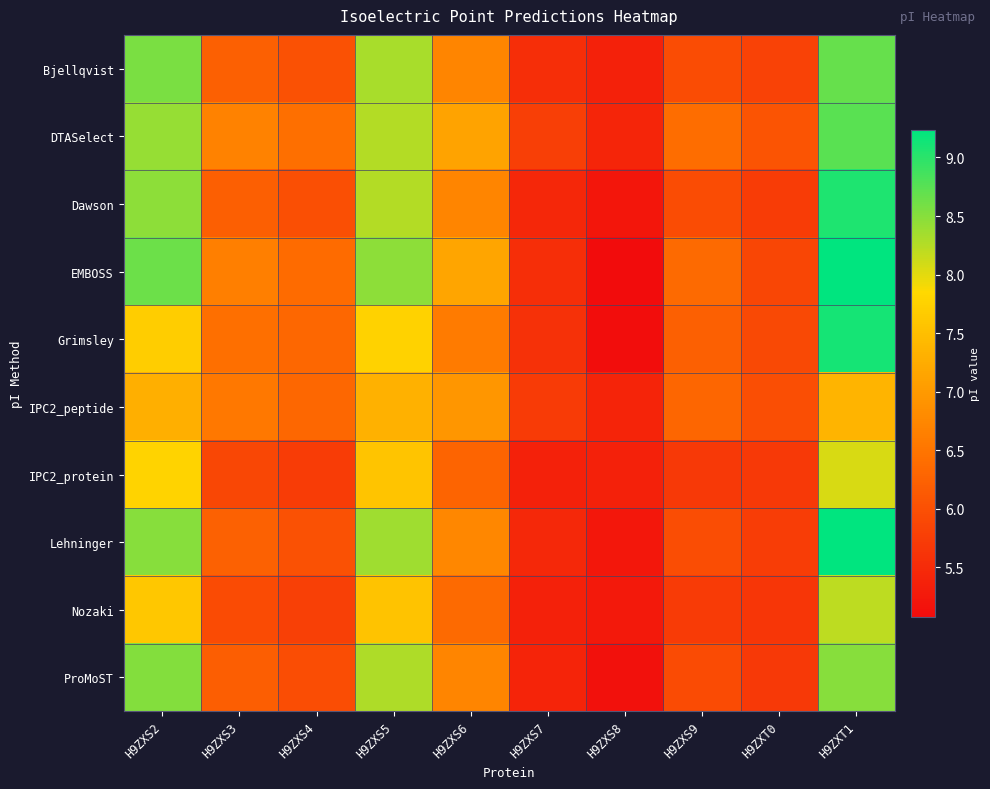

Reading right to left, extract all data points from this chart.

Bjellqvist: H9ZXT1=8.7	H9ZXT0=5.8	H9ZXS9=6.0	H9ZXS8=5.4	H9ZXS7=5.5	H9ZXS6=6.7	H9ZXS5=8.3	H9ZXS4=6.0	H9ZXS3=6.2	H9ZXS2=8.6
DTASelect: H9ZXT1=8.7	H9ZXT0=6.1	H9ZXS9=6.4	H9ZXS8=5.4	H9ZXS7=5.8	H9ZXS6=7.1	H9ZXS5=8.3	H9ZXS4=6.4	H9ZXS3=6.7	H9ZXS2=8.4
Dawson: H9ZXT1=9.1	H9ZXT0=5.7	H9ZXS9=6.0	H9ZXS8=5.2	H9ZXS7=5.4	H9ZXS6=6.7	H9ZXS5=8.3	H9ZXS4=6.0	H9ZXS3=6.2	H9ZXS2=8.5
EMBOSS: H9ZXT1=9.2	H9ZXT0=5.9	H9ZXS9=6.4	H9ZXS8=5.1	H9ZXS7=5.5	H9ZXS6=7.1	H9ZXS5=8.5	H9ZXS4=6.4	H9ZXS3=6.6	H9ZXS2=8.6
Grimsley: H9ZXT1=9.1	H9ZXT0=5.9	H9ZXS9=6.2	H9ZXS8=5.1	H9ZXS7=5.6	H9ZXS6=6.6	H9ZXS5=7.8	H9ZXS4=6.3	H9ZXS3=6.4	H9ZXS2=7.7
IPC2_peptide: H9ZXT1=7.4	H9ZXT0=6.0	H9ZXS9=6.3	H9ZXS8=5.4	H9ZXS7=5.7	H9ZXS6=7.0	H9ZXS5=7.3	H9ZXS4=6.3	H9ZXS3=6.5	H9ZXS2=7.3
IPC2_protein: H9ZXT1=8.1	H9ZXT0=5.7	H9ZXS9=5.7	H9ZXS8=5.4	H9ZXS7=5.4	H9ZXS6=6.3	H9ZXS5=7.6	H9ZXS4=5.7	H9ZXS3=5.9	H9ZXS2=7.8
Lehninger: H9ZXT1=9.2	H9ZXT0=5.8	H9ZXS9=6.0	H9ZXS8=5.2	H9ZXS7=5.5	H9ZXS6=6.8	H9ZXS5=8.4	H9ZXS4=6.0	H9ZXS3=6.2	H9ZXS2=8.5
Nozaki: H9ZXT1=8.2	H9ZXT0=5.7	H9ZXS9=5.7	H9ZXS8=5.3	H9ZXS7=5.4	H9ZXS6=6.4	H9ZXS5=7.6	H9ZXS4=5.8	H9ZXS3=5.9	H9ZXS2=7.6
ProMoST: H9ZXT1=8.5	H9ZXT0=5.7	H9ZXS9=5.9	H9ZXS8=5.2	H9ZXS7=5.4	H9ZXS6=6.7	H9ZXS5=8.3	H9ZXS4=6.0	H9ZXS3=6.2	H9ZXS2=8.5